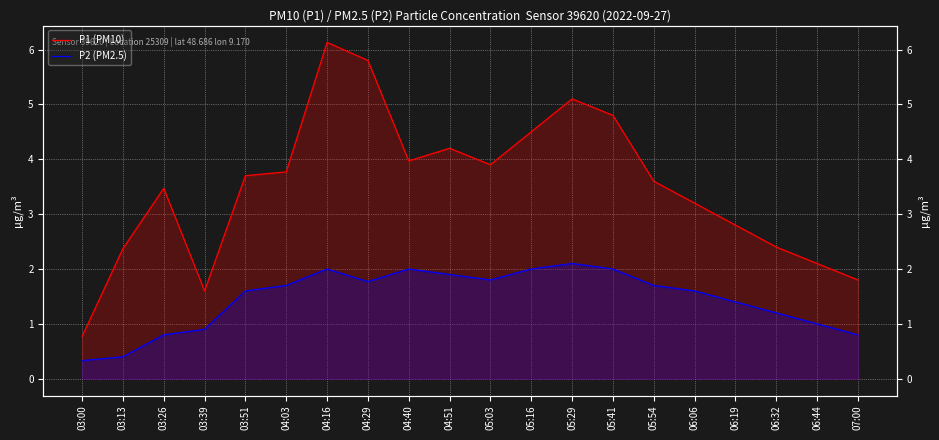

What is the spread (max minus min) of values at 04:29?

4.0